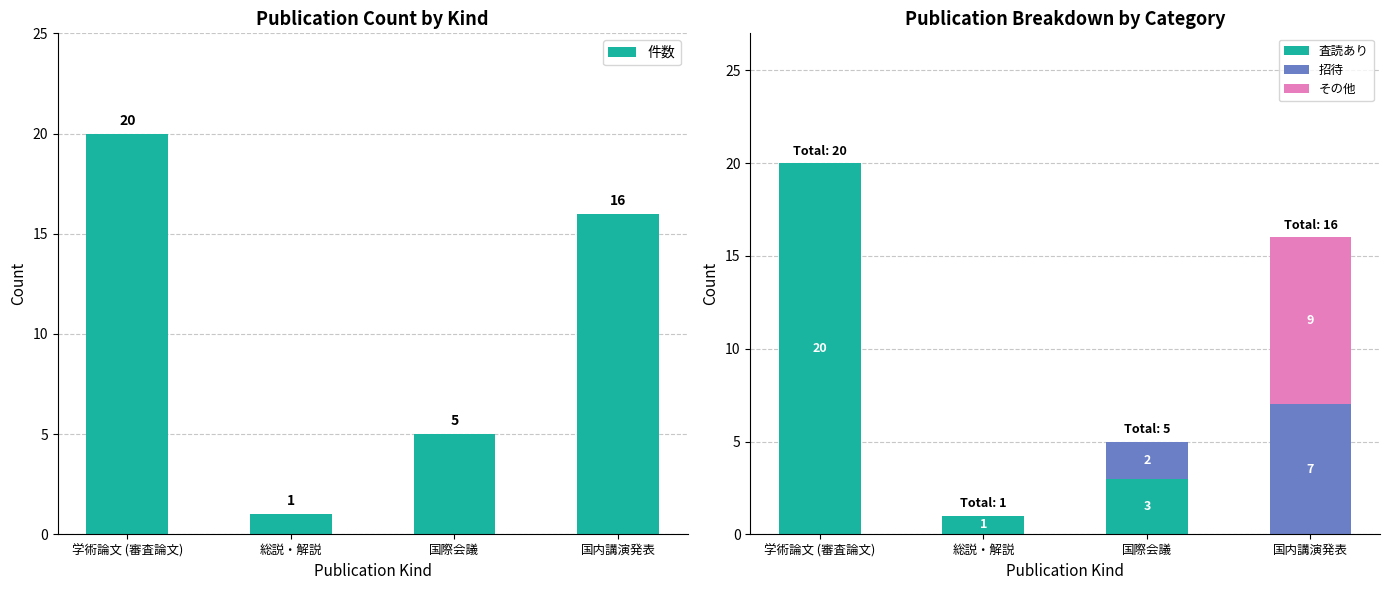

Where does the 査読あり series first go above 3?

学術論文 (審査論文)